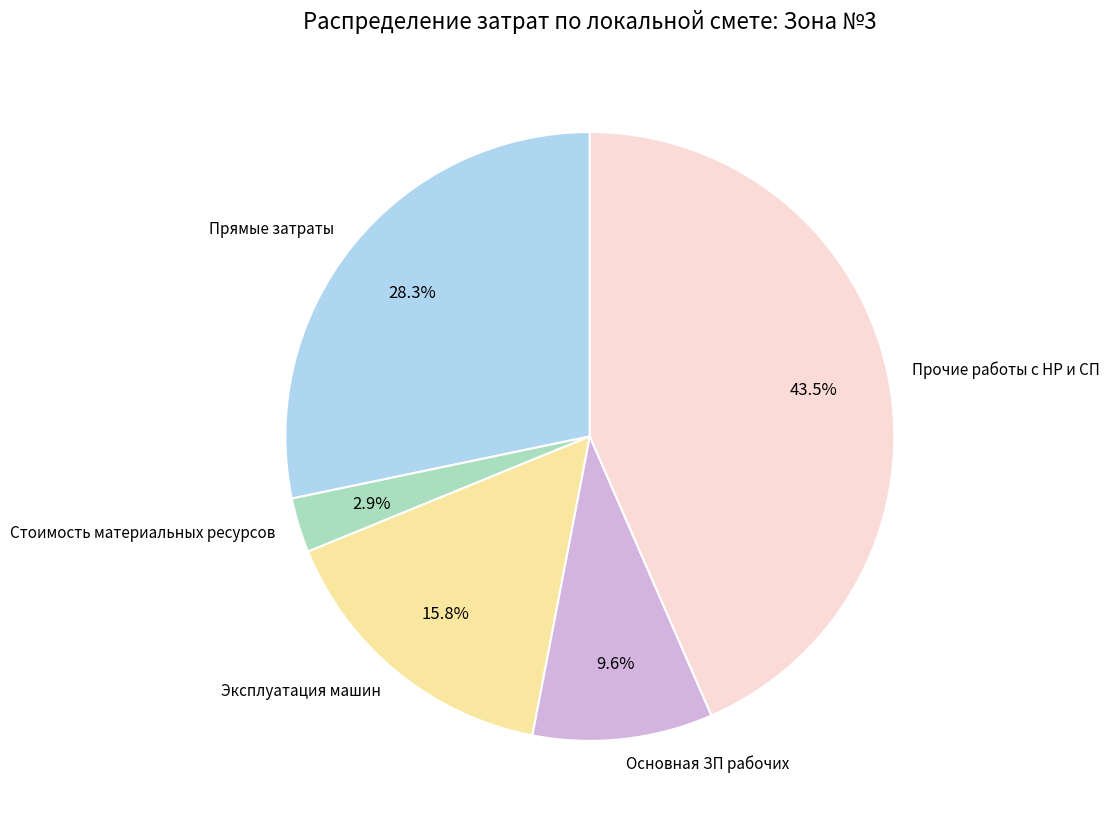

What is the ratio of the value at Прямые затраты to the value at Эксплуатация машин?

1.8